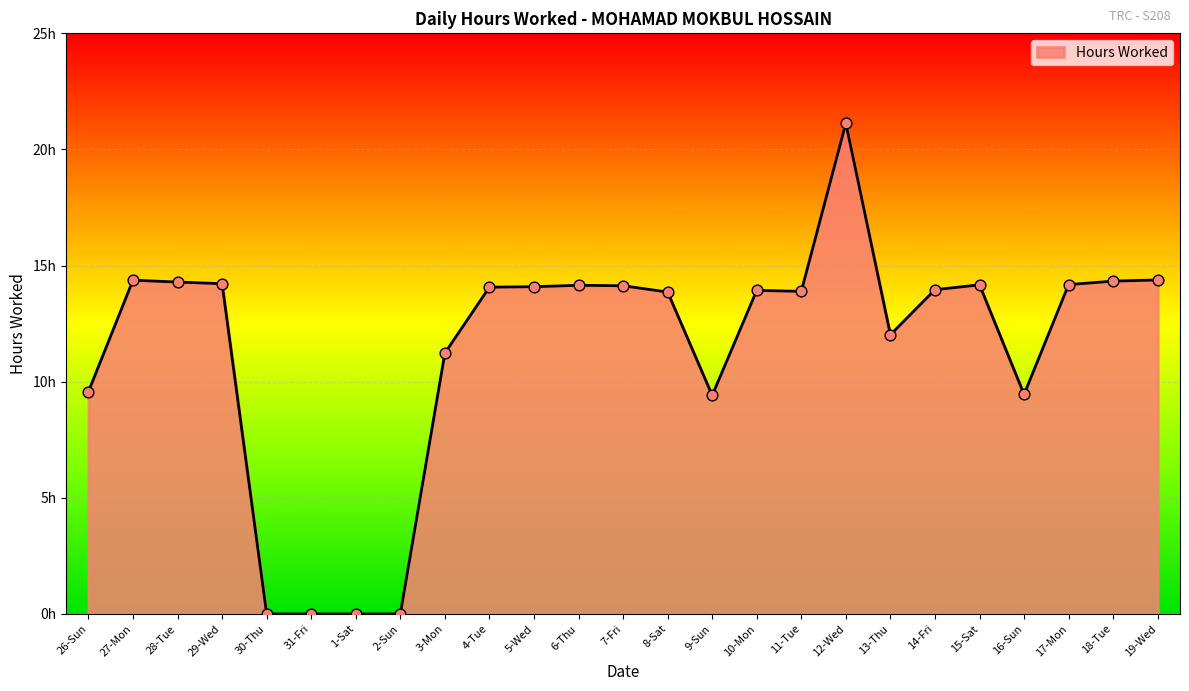

Between 31-Fri and 18-Tue, which is larger?

18-Tue